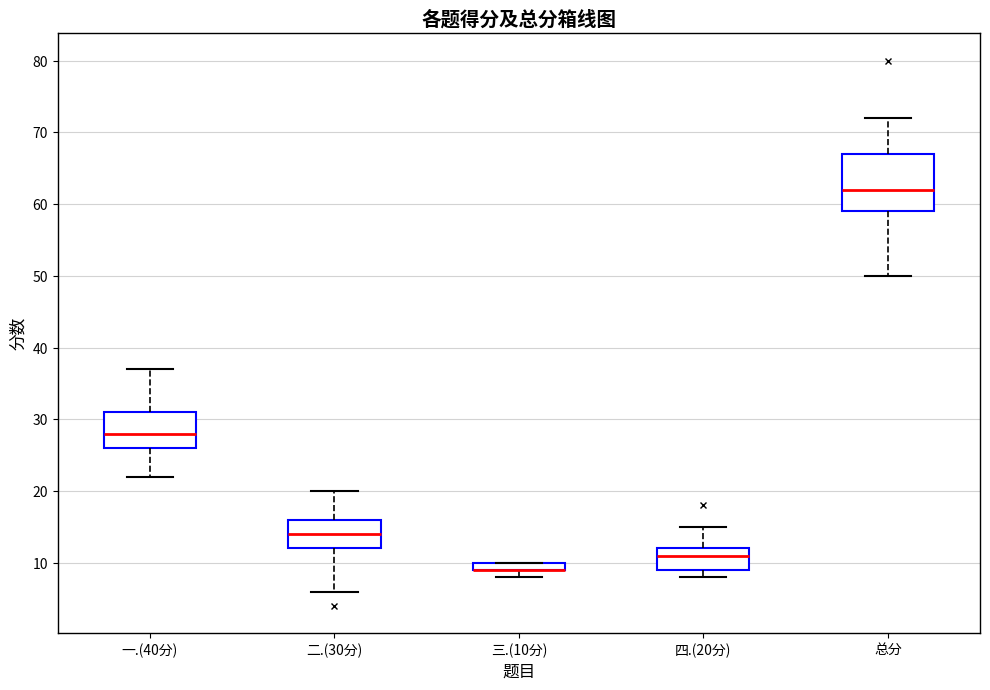

Which box is the tallest, from its lower edge to its upper edge?

总分